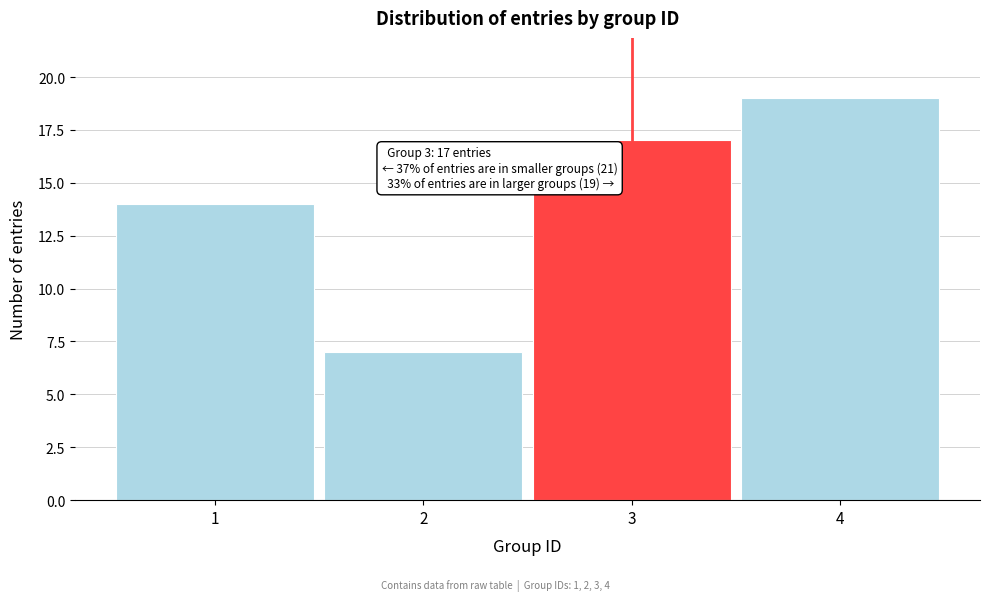

Reading left to right, what are all the values shown in this chart?

1=14	2=7	3=17	4=19